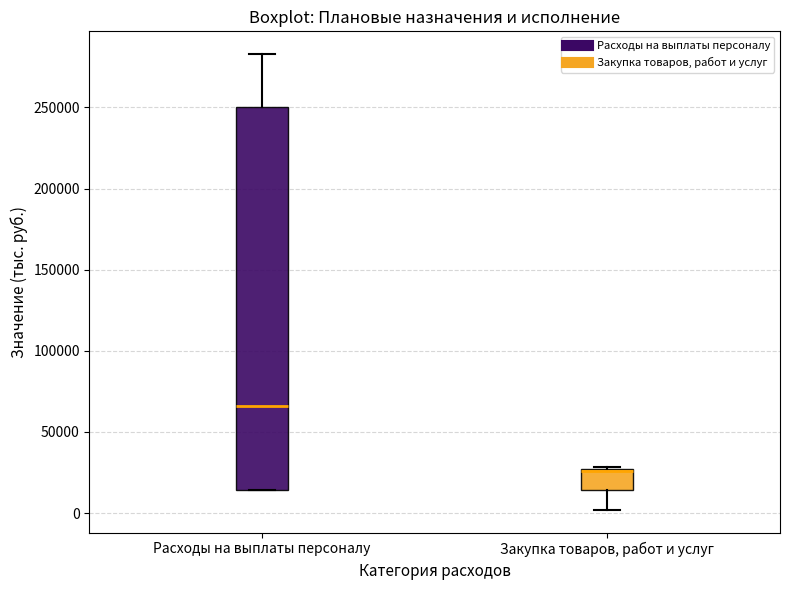

Where is the lower edge of the box for Закупка товаров, работ и услуг on the y-axis? The values are not printed on the chart, so give them approximately, as read against the axis.

15000